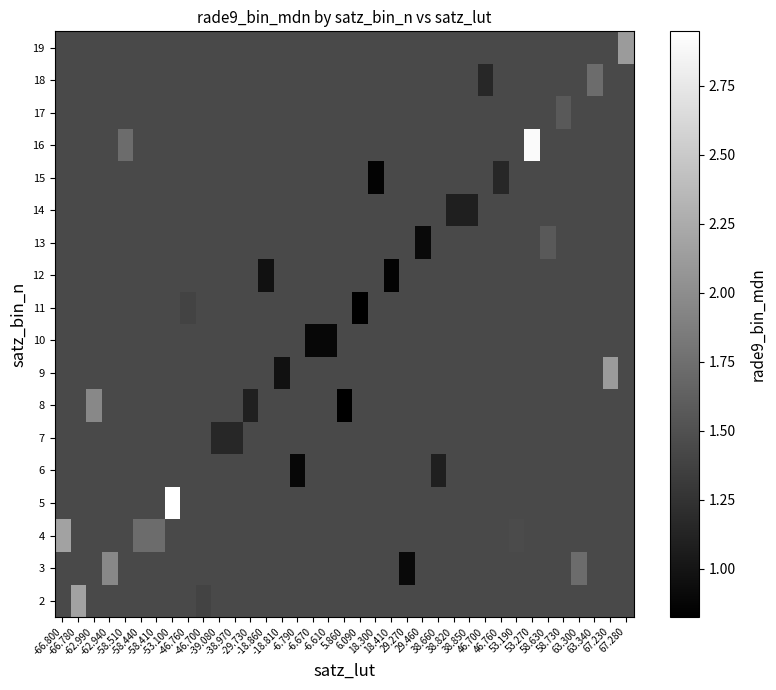

How many categories are shown in the chart?

37